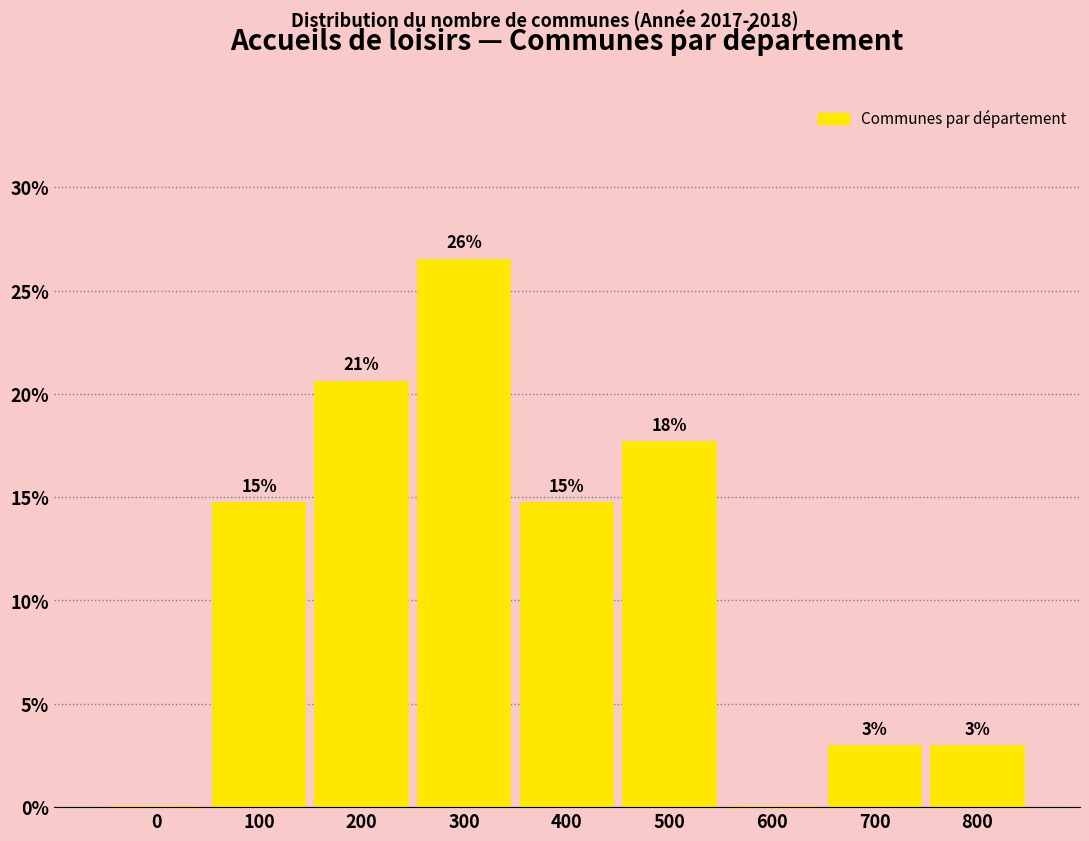

Are the bars horizontal?

No